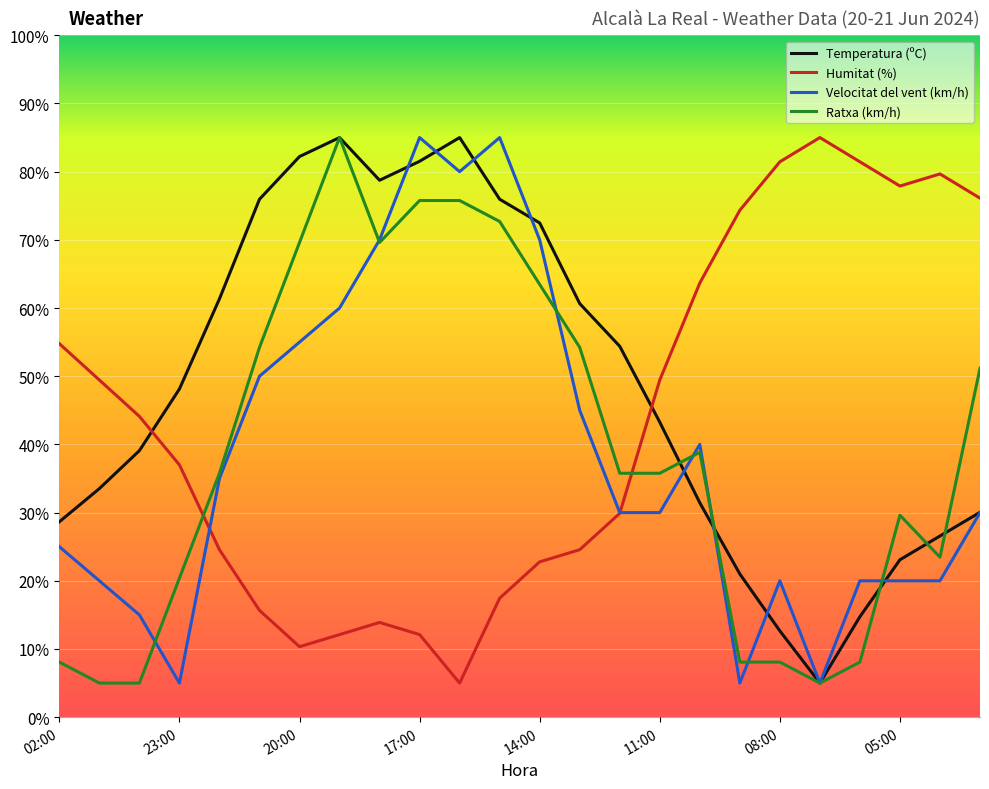

How many interior local valleys does the Humitat (%) series have?

3